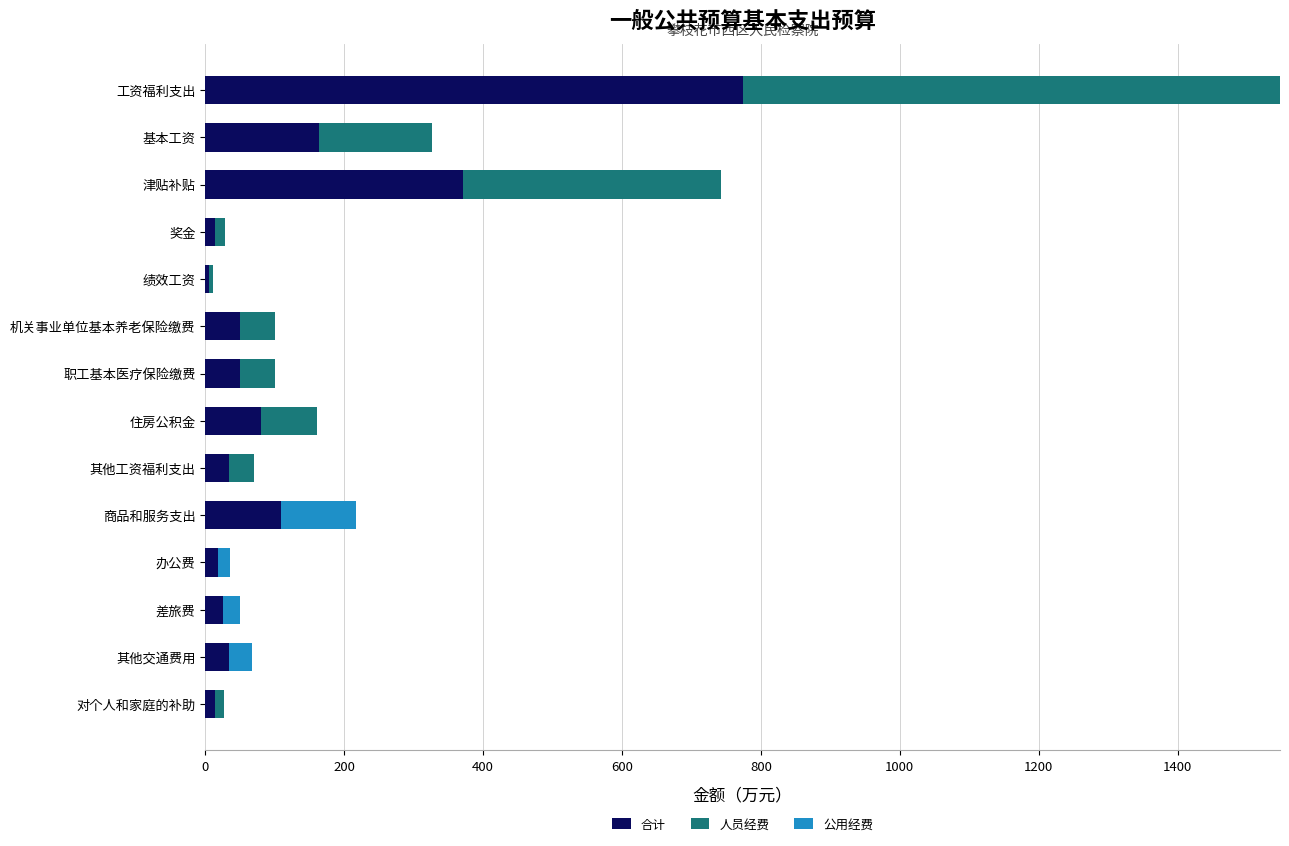

What is the maximum value for 合计?

773.7